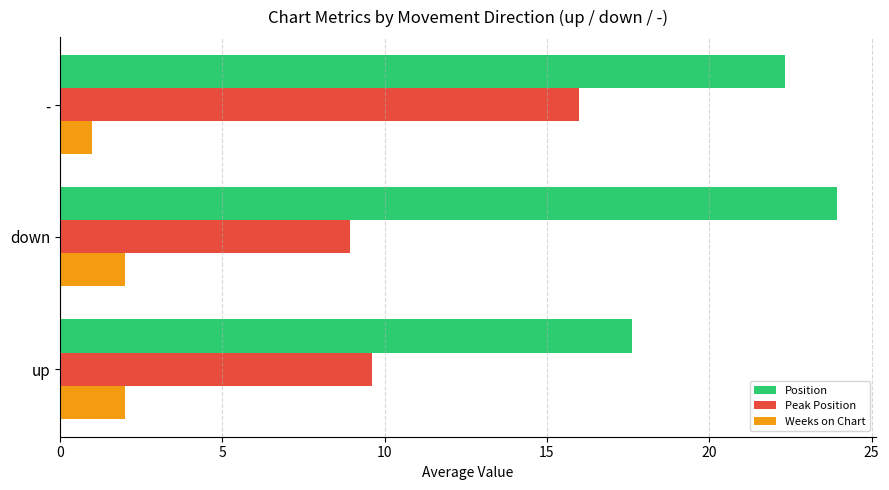

Is it true that Weeks on Chart equals 2.0 at up?

True